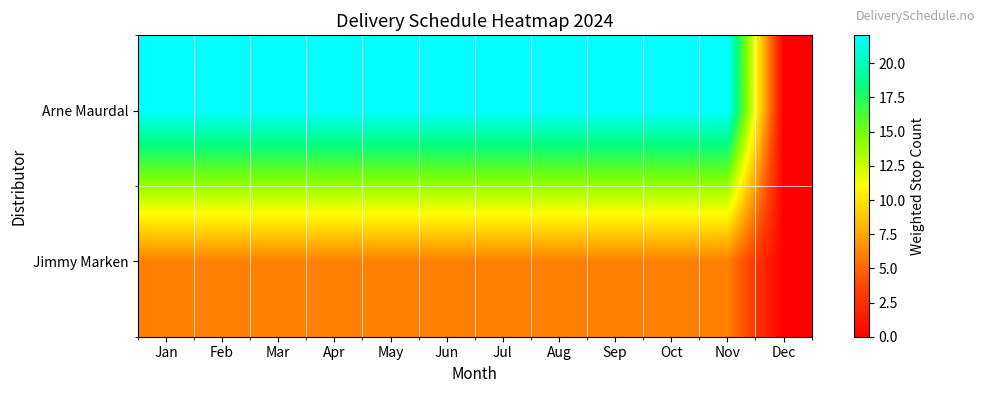

What is the difference between the highest and lowest values at Mar?

16.0